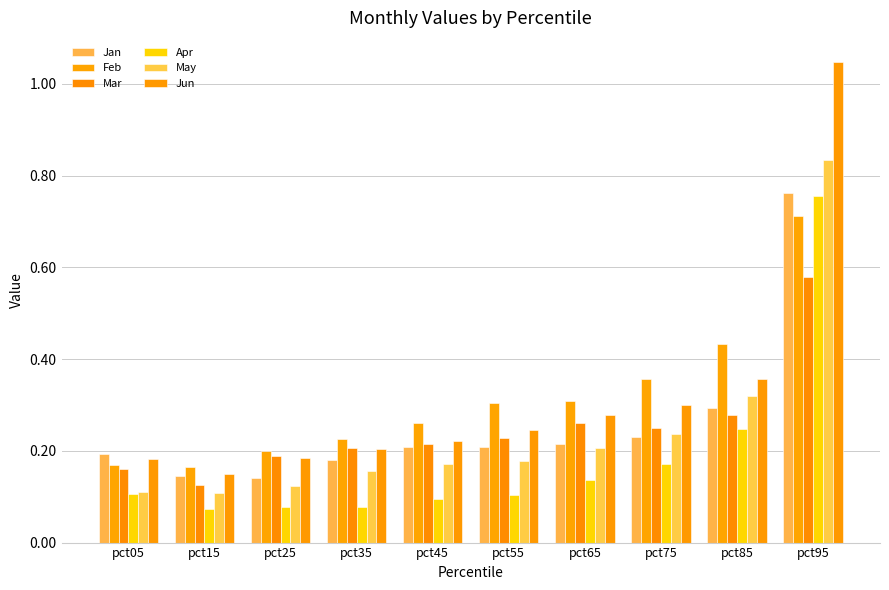

Count the May values in the range 0 to 1.

10